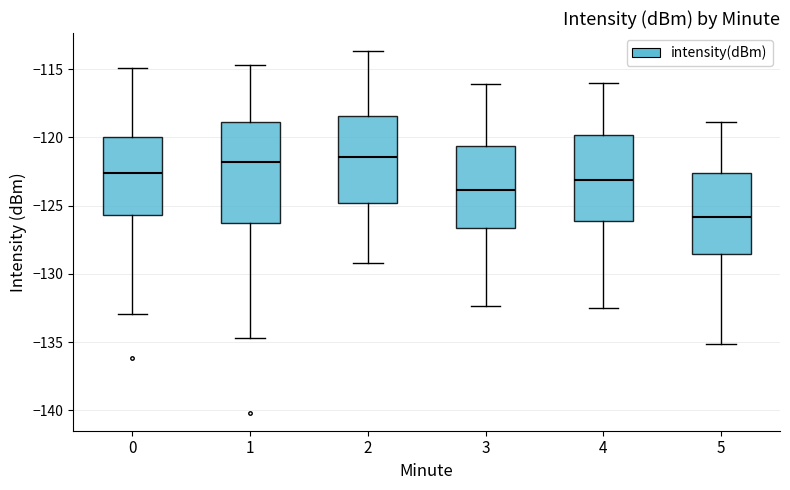

Reading left to right, read every box against the y-axis: the position of its median line, the range the box covers, and the ends of its whiskers. The values are not printed on the chart, so give them approximately, as read against the axis.

0: median -122.5, box -125.5 to -120.0, whiskers -133.0 to -115.0
1: median -122.0, box -126.5 to -119.0, whiskers -134.5 to -114.5
2: median -121.5, box -125.0 to -118.5, whiskers -129.0 to -113.5
3: median -124.0, box -126.5 to -120.5, whiskers -132.5 to -116.0
4: median -123.0, box -126.0 to -120.0, whiskers -132.5 to -116.0
5: median -126.0, box -128.5 to -122.5, whiskers -135.0 to -119.0